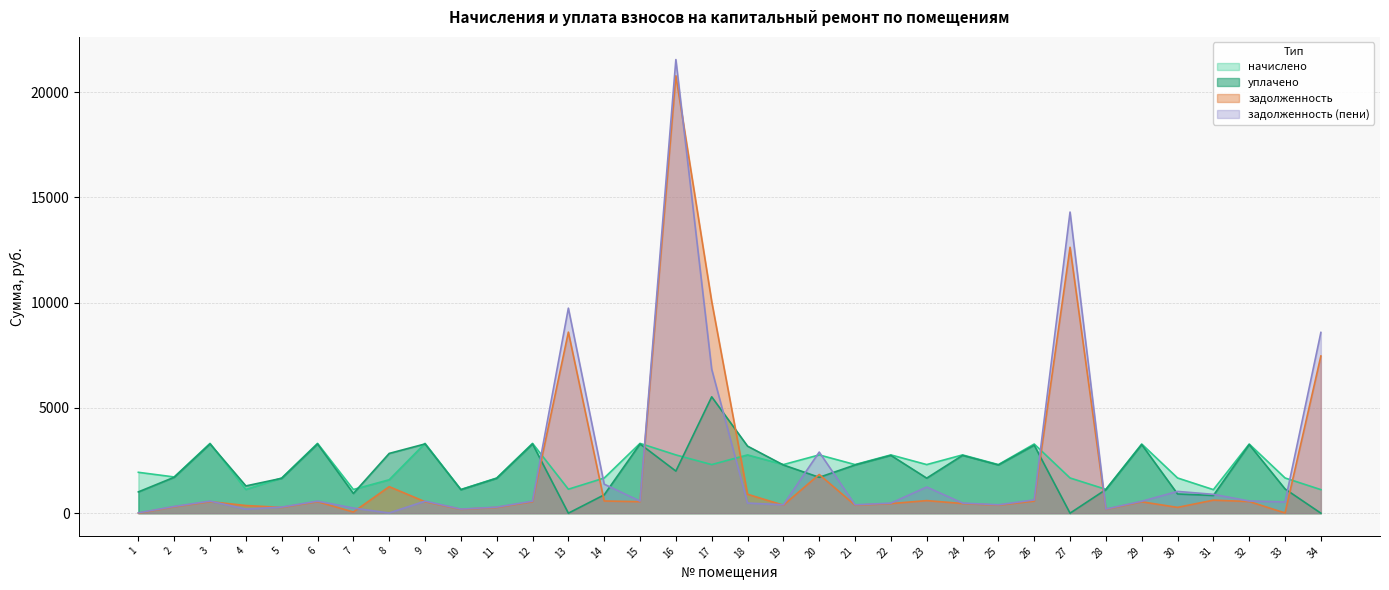

What value does the задолженность (пени) series have at 6?

573.5